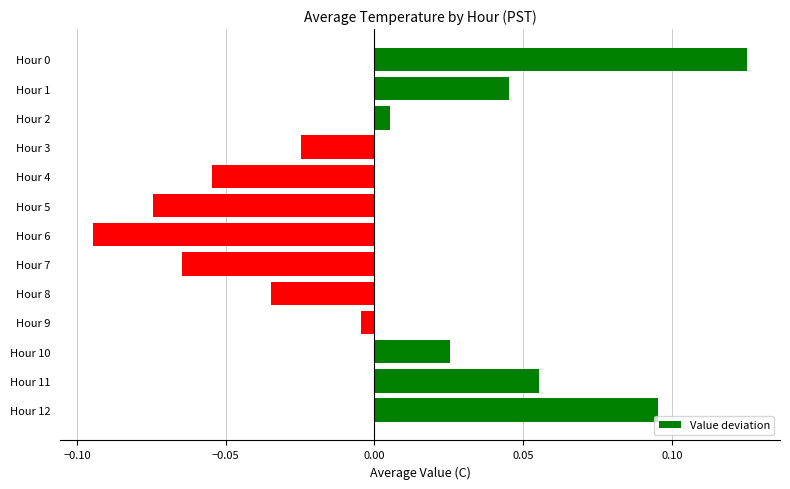

Which label corresponds to the smallest value in the chart?

Hour 6